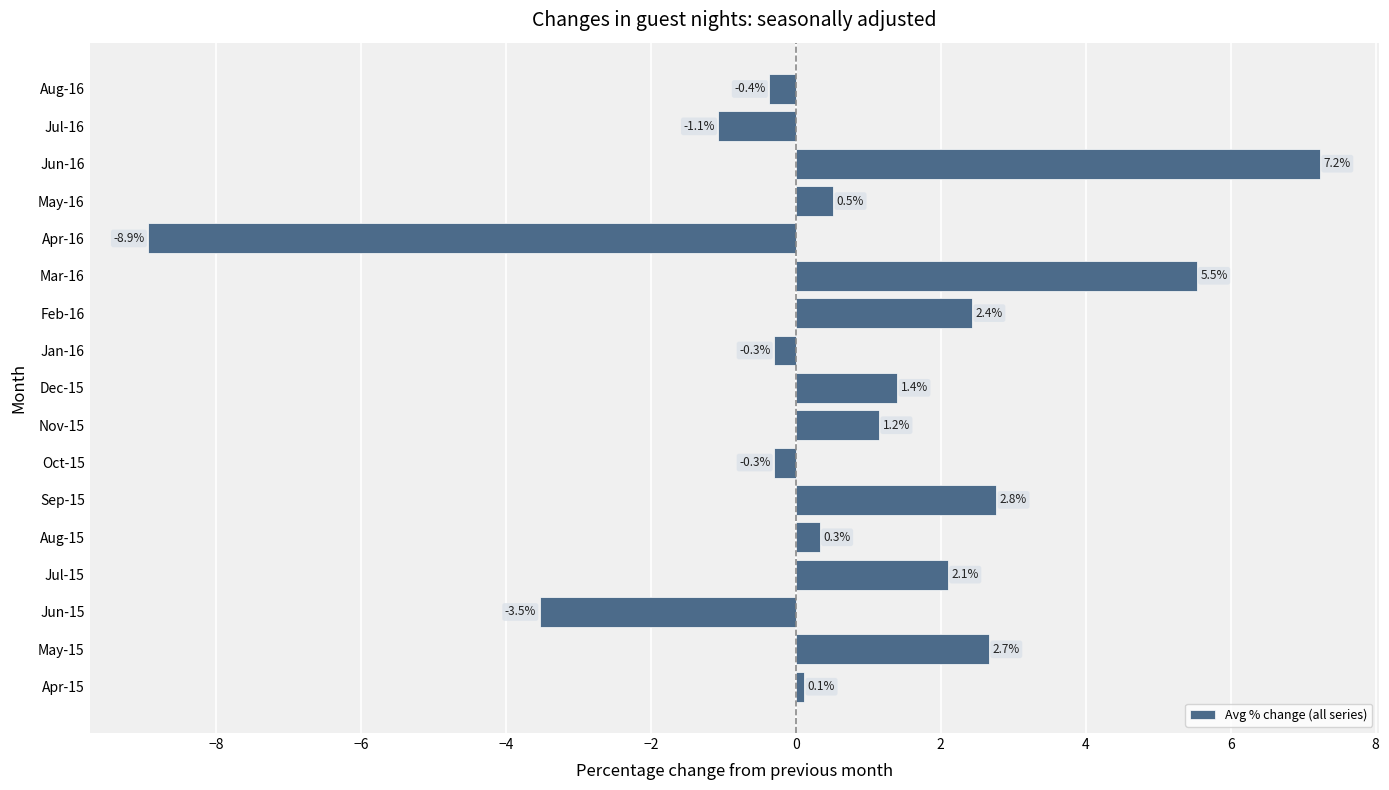

Does the chart contain stacked bars?

No